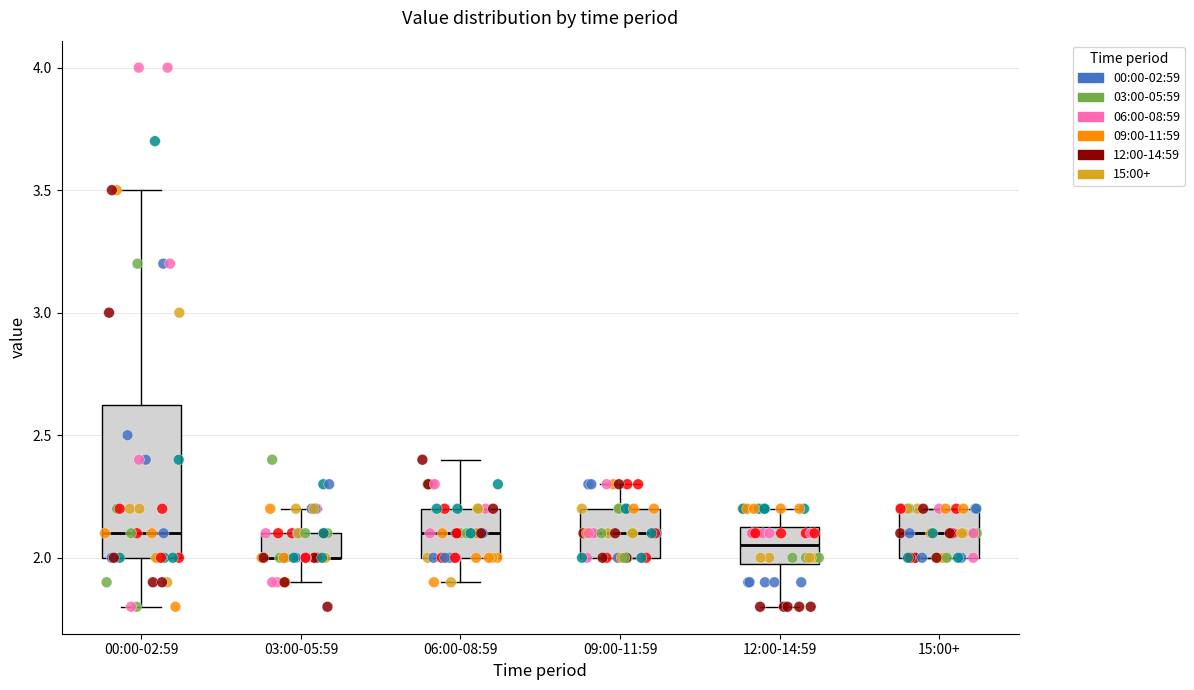

Where does the median line of the box for 12:00-14:59 sit on the y-axis? The values are not printed on the chart, so give them approximately, as read against the axis.

2.05